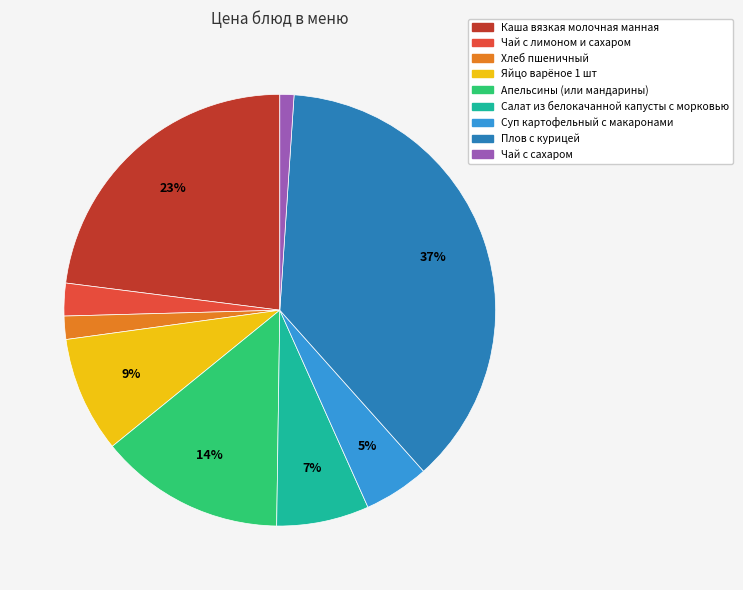

The Хлеб пшеничный slice represents 2% of the pie. True or false?

True